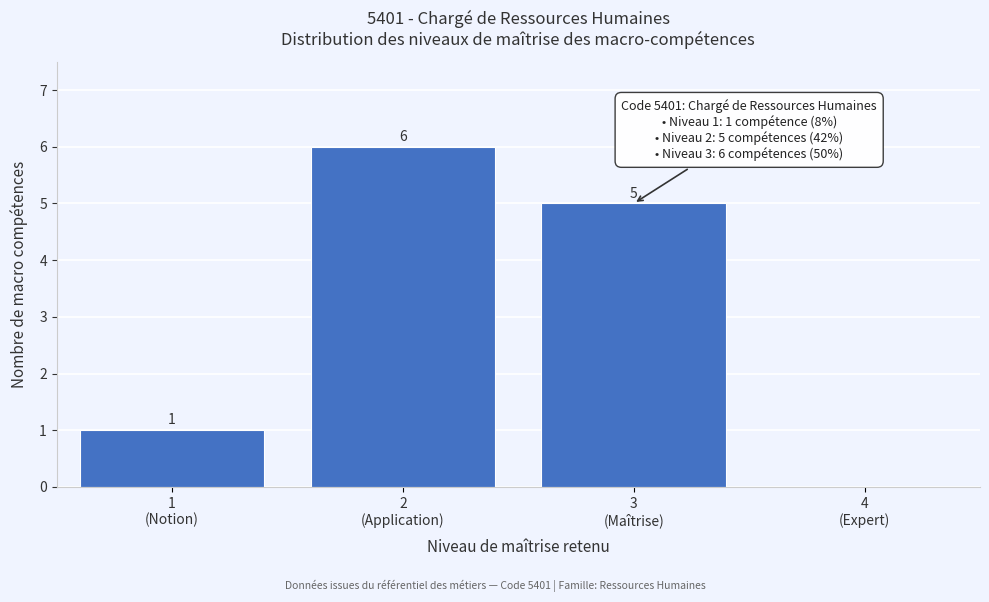

How many values are between 1 and 6?

3